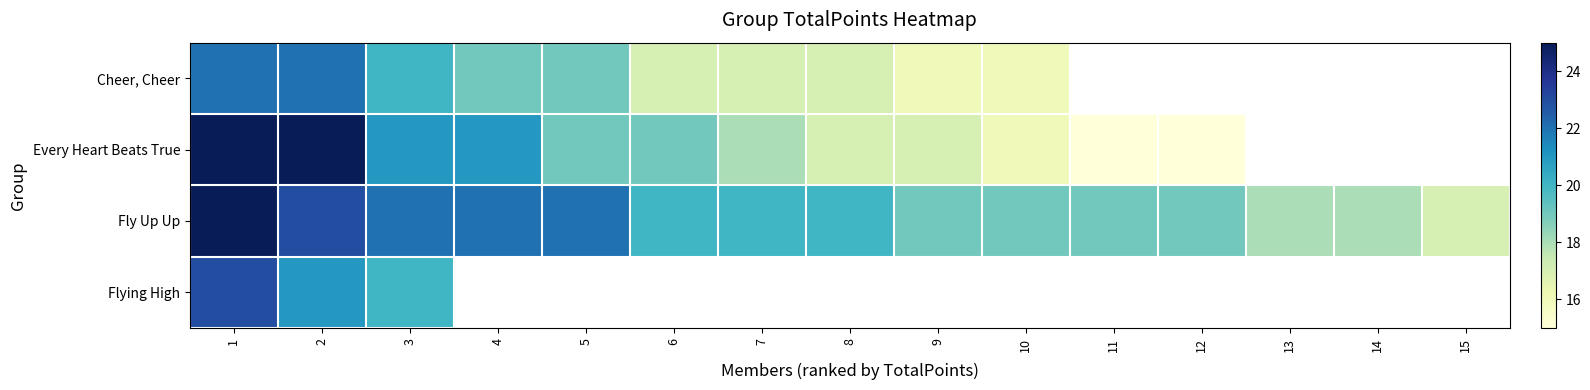

At how many categories does at least one series exceed 23?

2